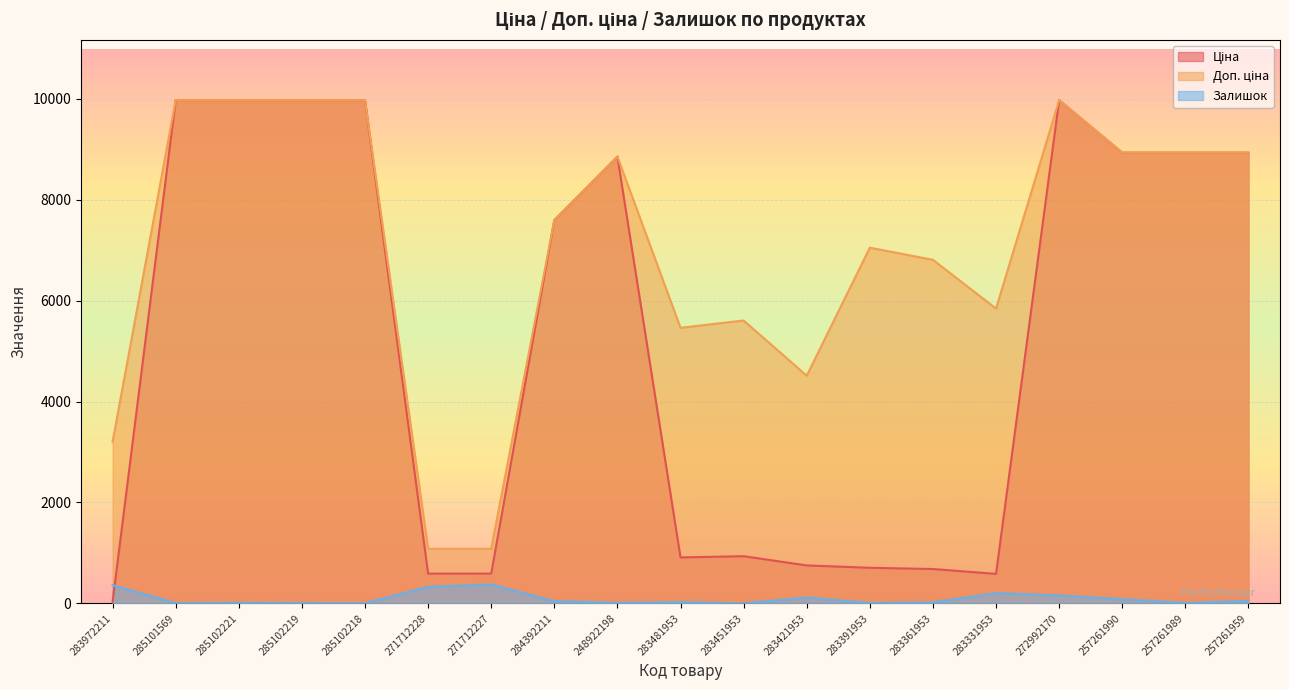

What is the value of the Залишок point at the 3rd from the left?

11.0